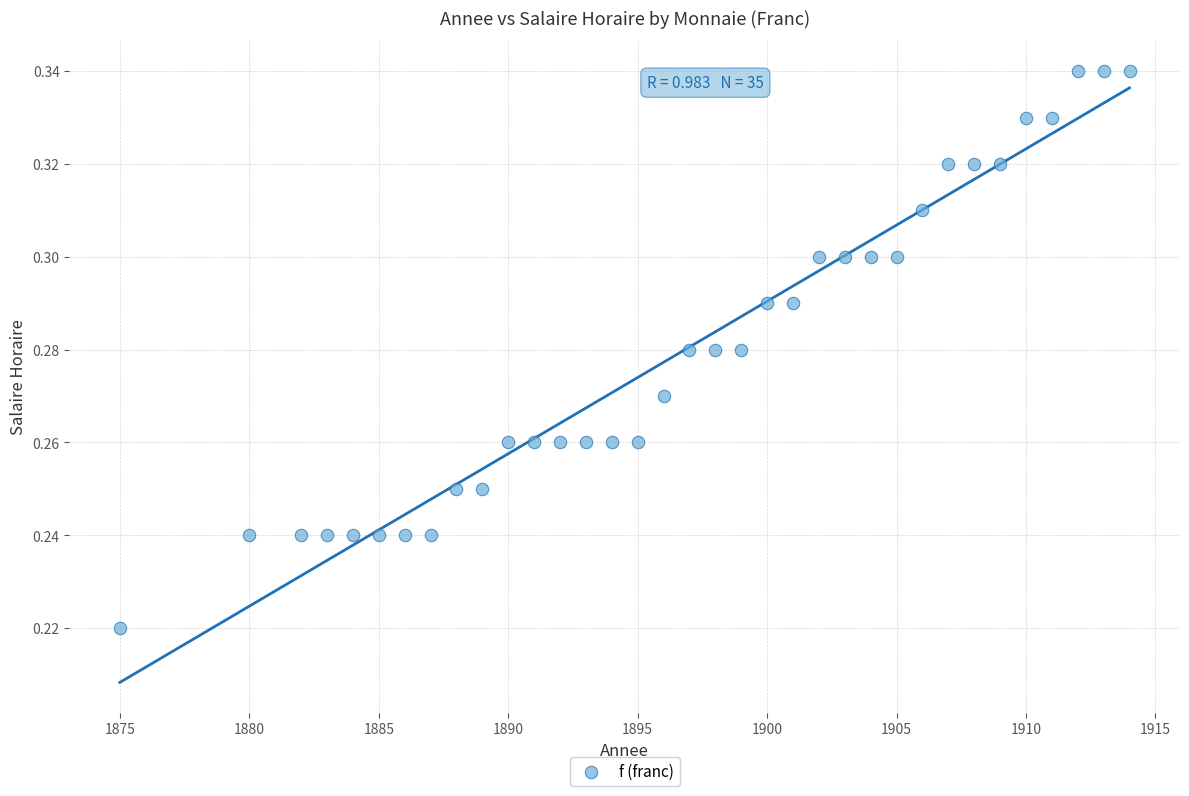

What is the range of X values (max minus min)?

39.0